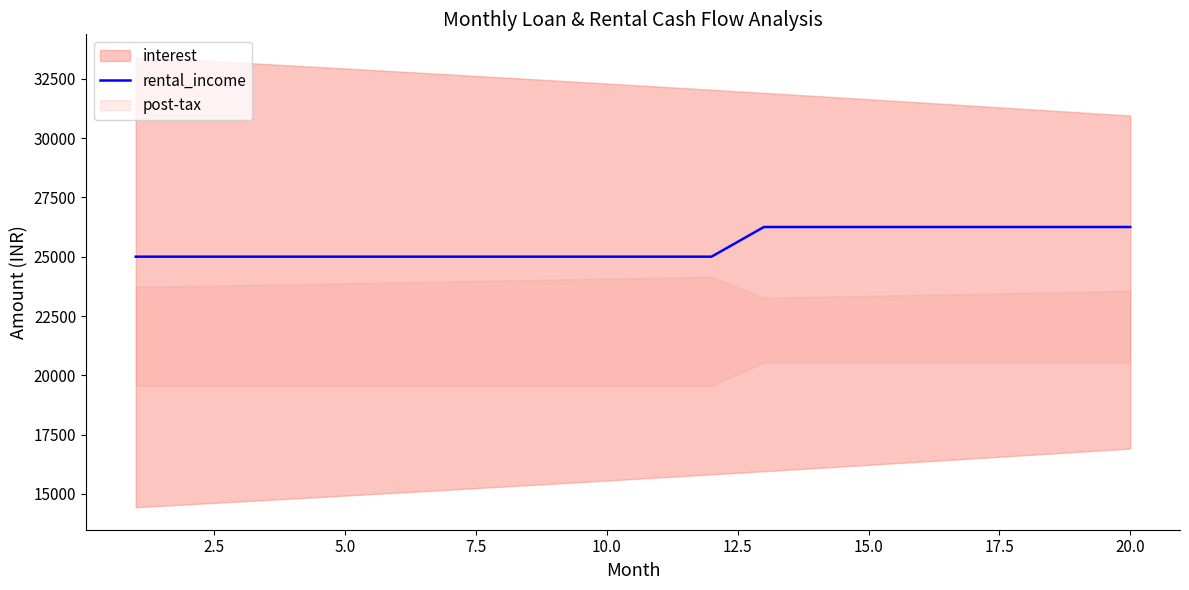

How many categories are shown in the chart?

20